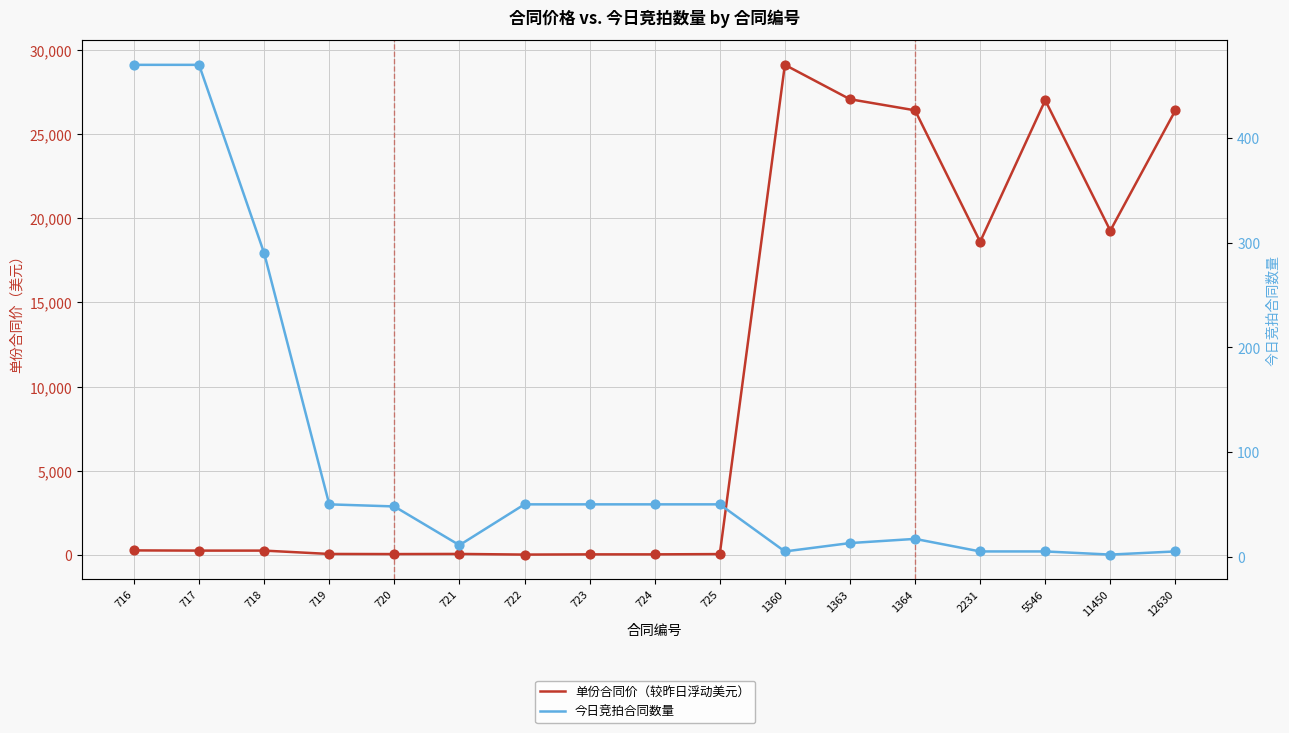

Is the value of 今日竞拍合同数量 at 718 greater than the value of 单份合同价（较昨日浮动美元） at 724?

Yes